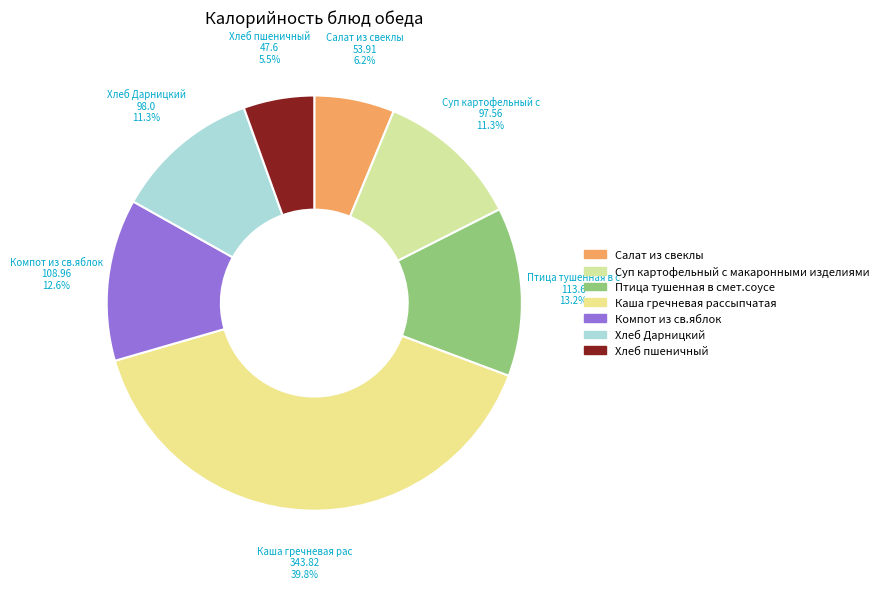

The Суп картофельный с макаронными изделиями slice represents 1% of the pie. True or false?

False